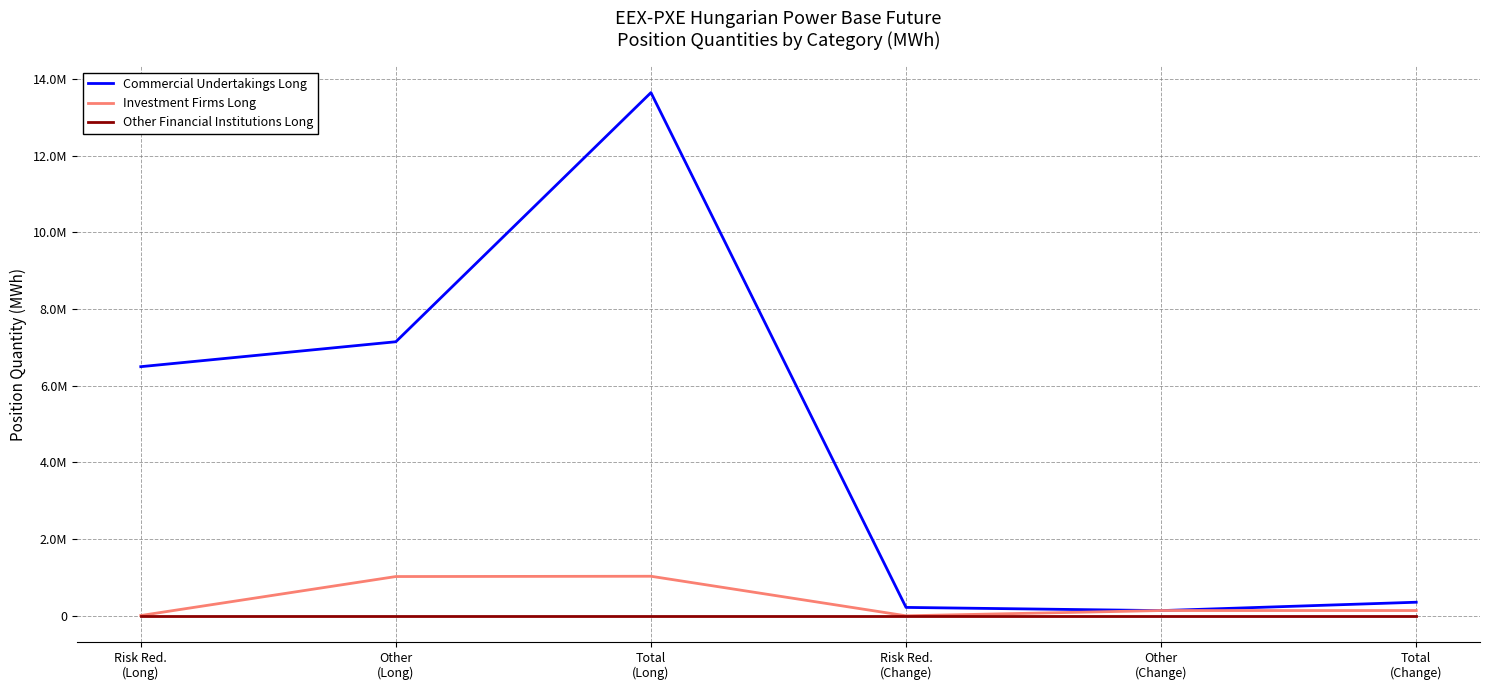

Rank the categories by Commercial Undertakings Long value from lowest to highest.

Other
(Change), Risk Red.
(Change), Total
(Change), Risk Red.
(Long), Other
(Long), Total
(Long)